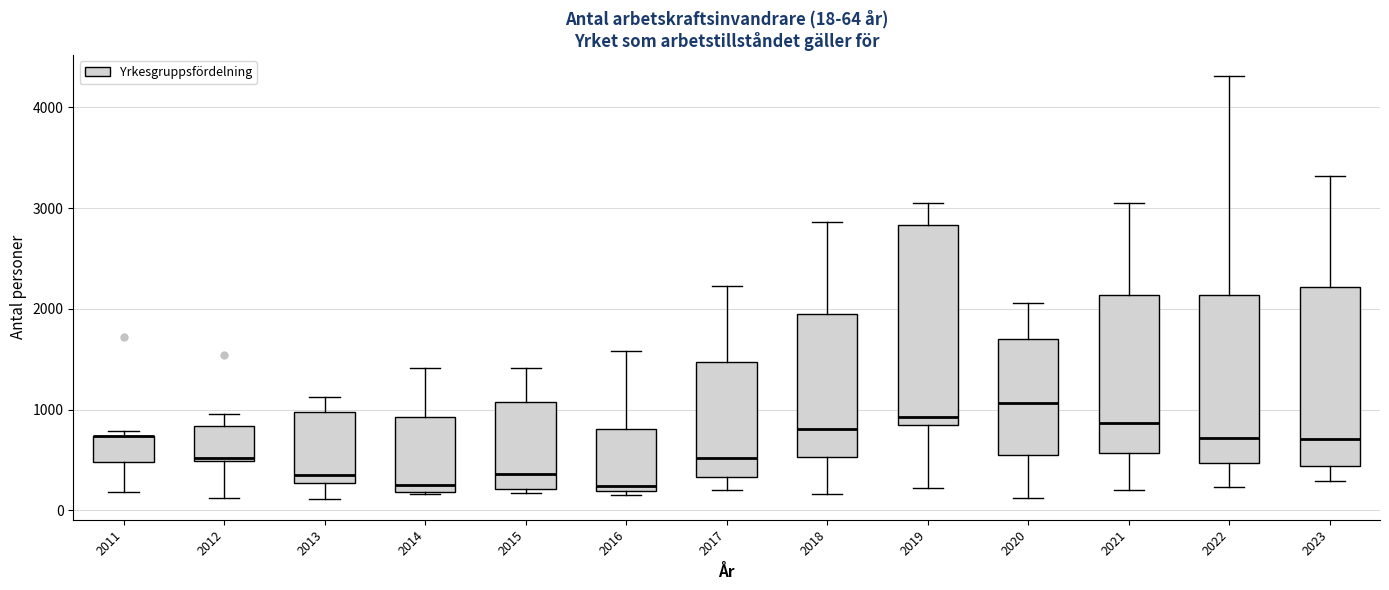

Which box is the tallest, from its lower edge to its upper edge?

2019